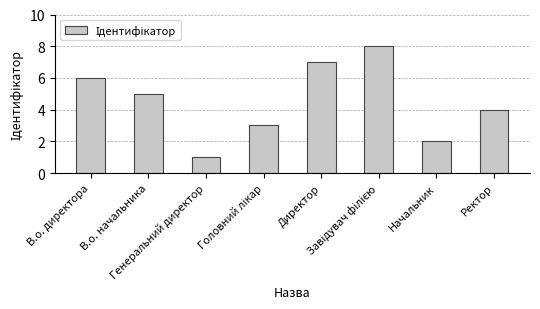

The value at В.о. начальника is 8. True or false?

False